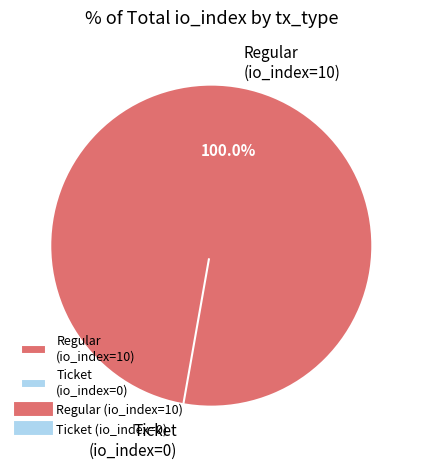

To the nearest percent, what is the difference between the largest and smallest slice percentages?

100%